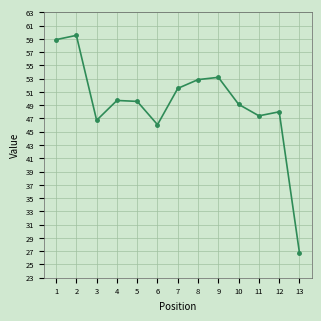

How many categories are shown in the chart?

13